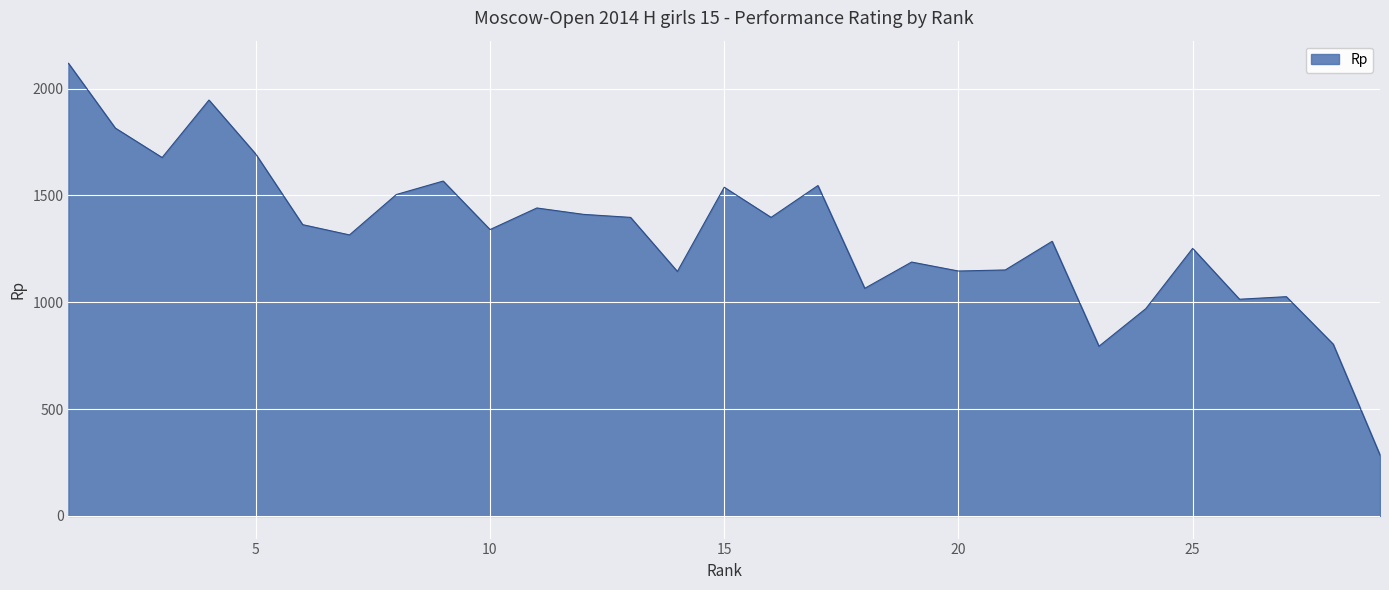

What is the difference between the maximum and minimum values?

1833